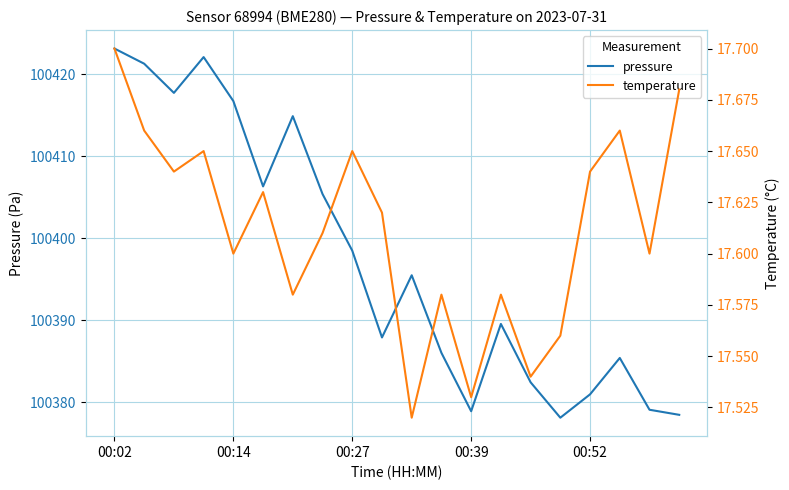

At how many categories does at least one series exceed 40815?

20